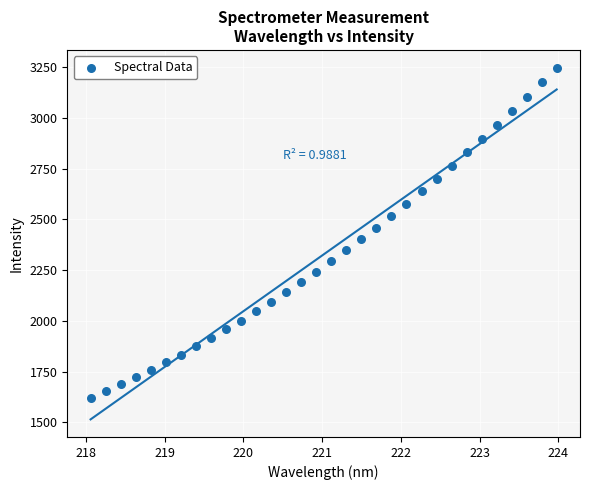

What is the range of X values (max minus min)?

5.9